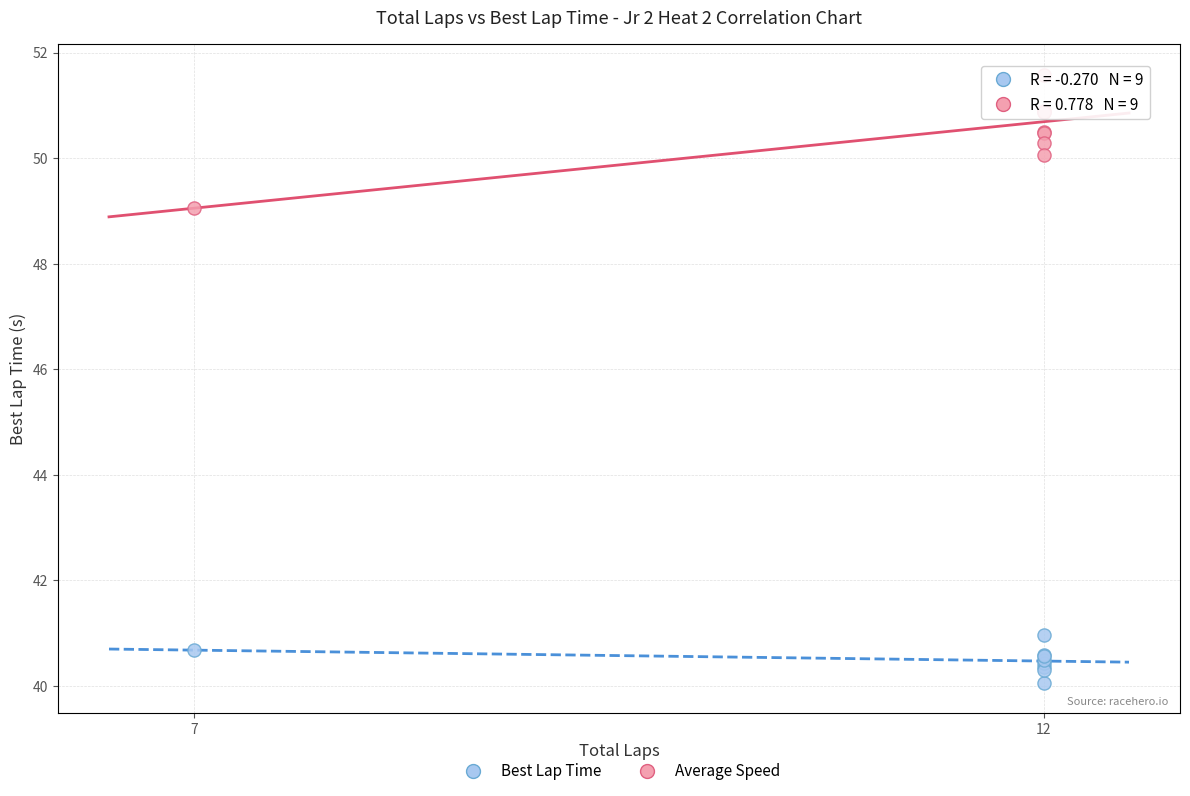

What are all the series names shown in the legend?

Best Lap Time, Average Speed